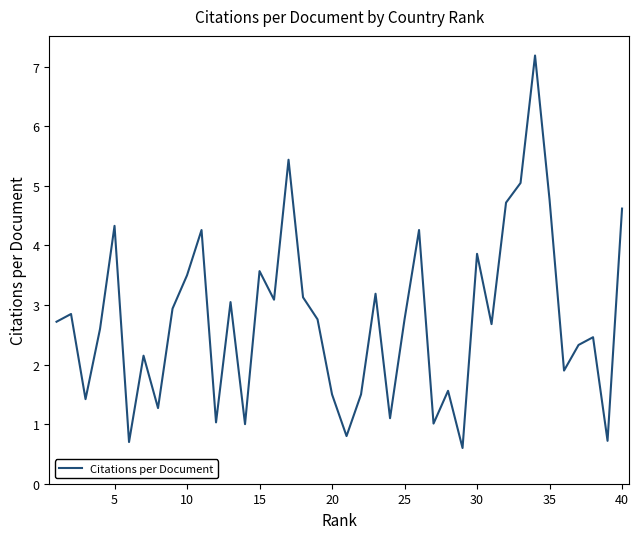

What is the minimum value shown in the chart?

0.6